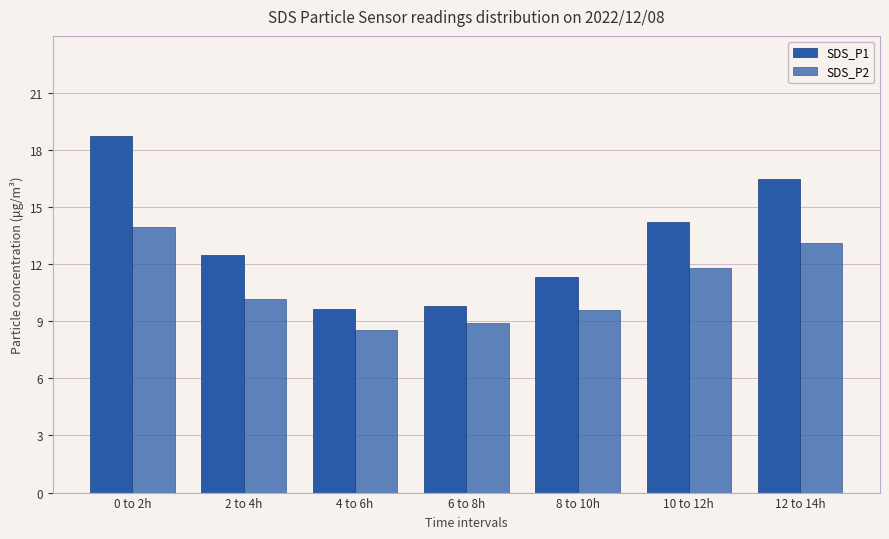

How many values in the SDS_P1 series exceed 12?

4